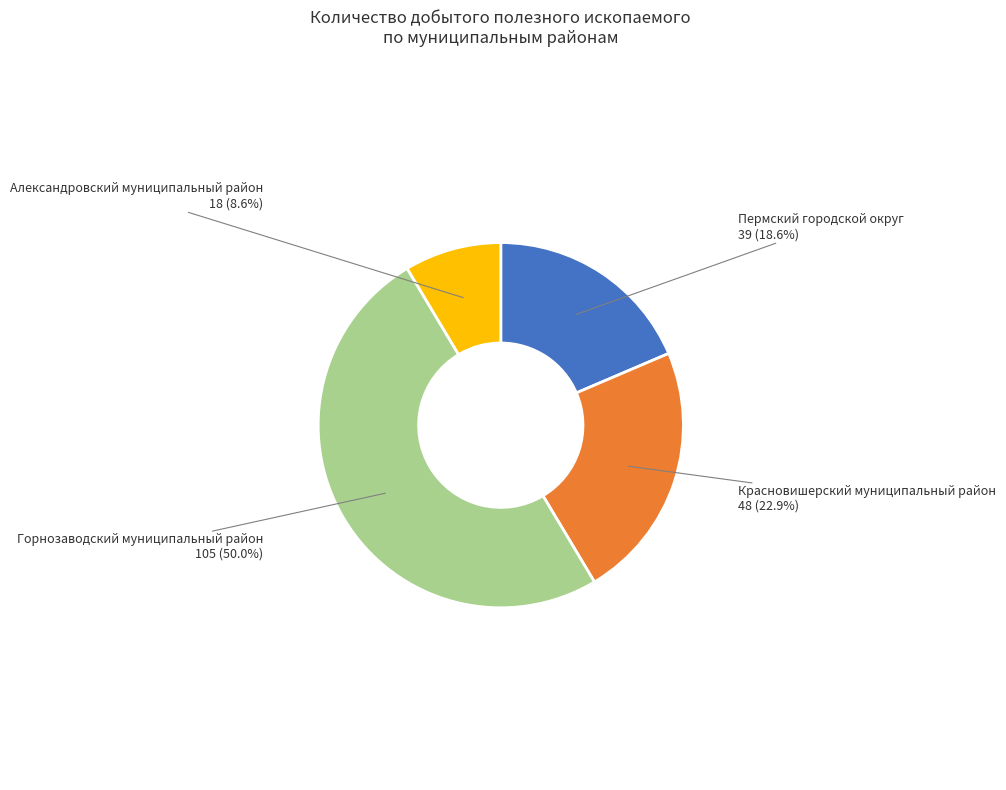

What percentage is NOT represented by Александровский муниципальный район?

91.4%